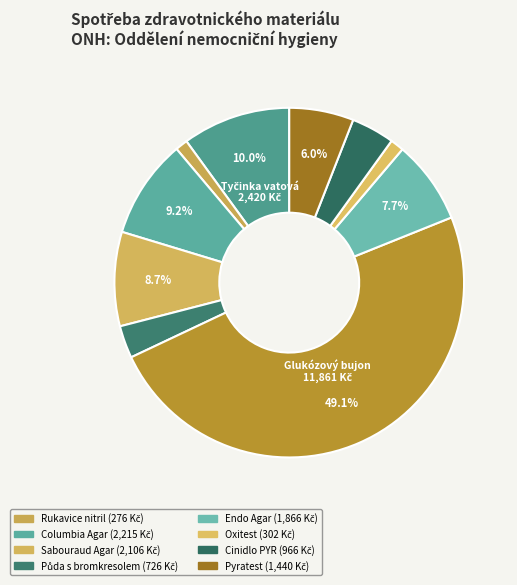

How many slices are in this pie chart?

10